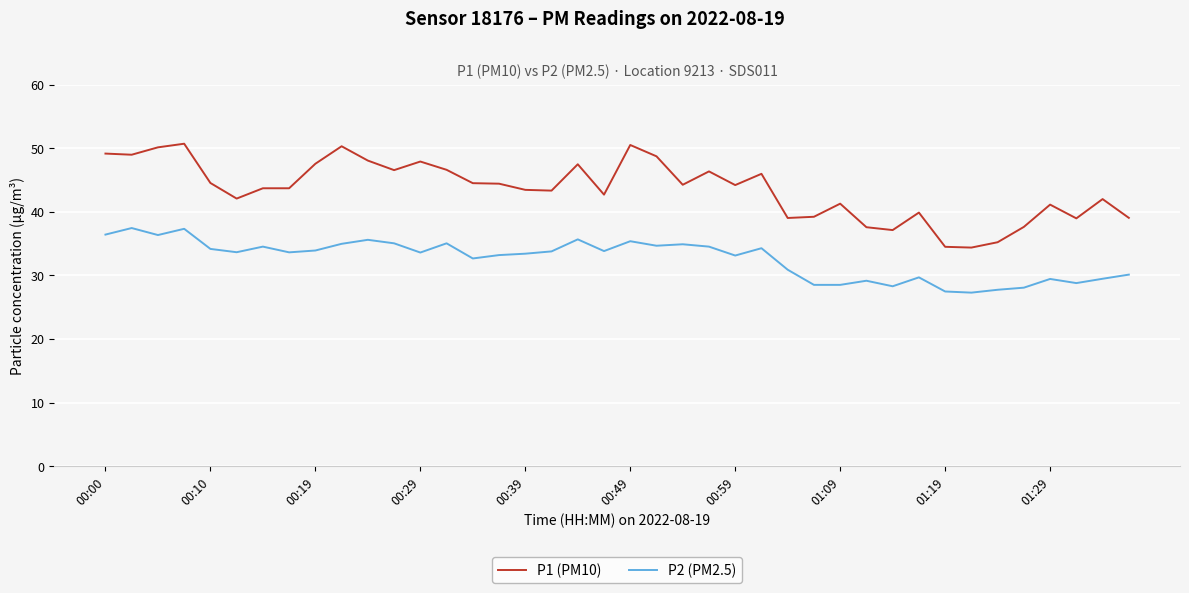

Rank the series by their average value, from lowest to highest.

P2 (PM2.5), P1 (PM10)